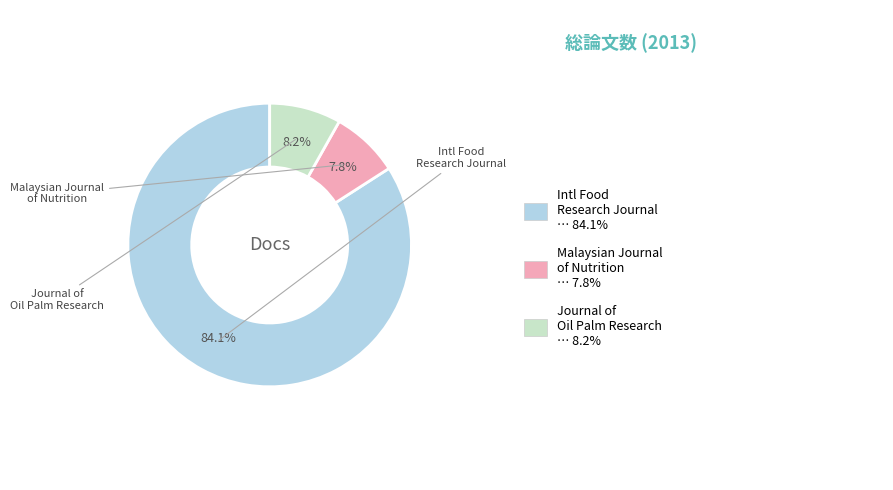

Does any single category account for the majority?

Yes